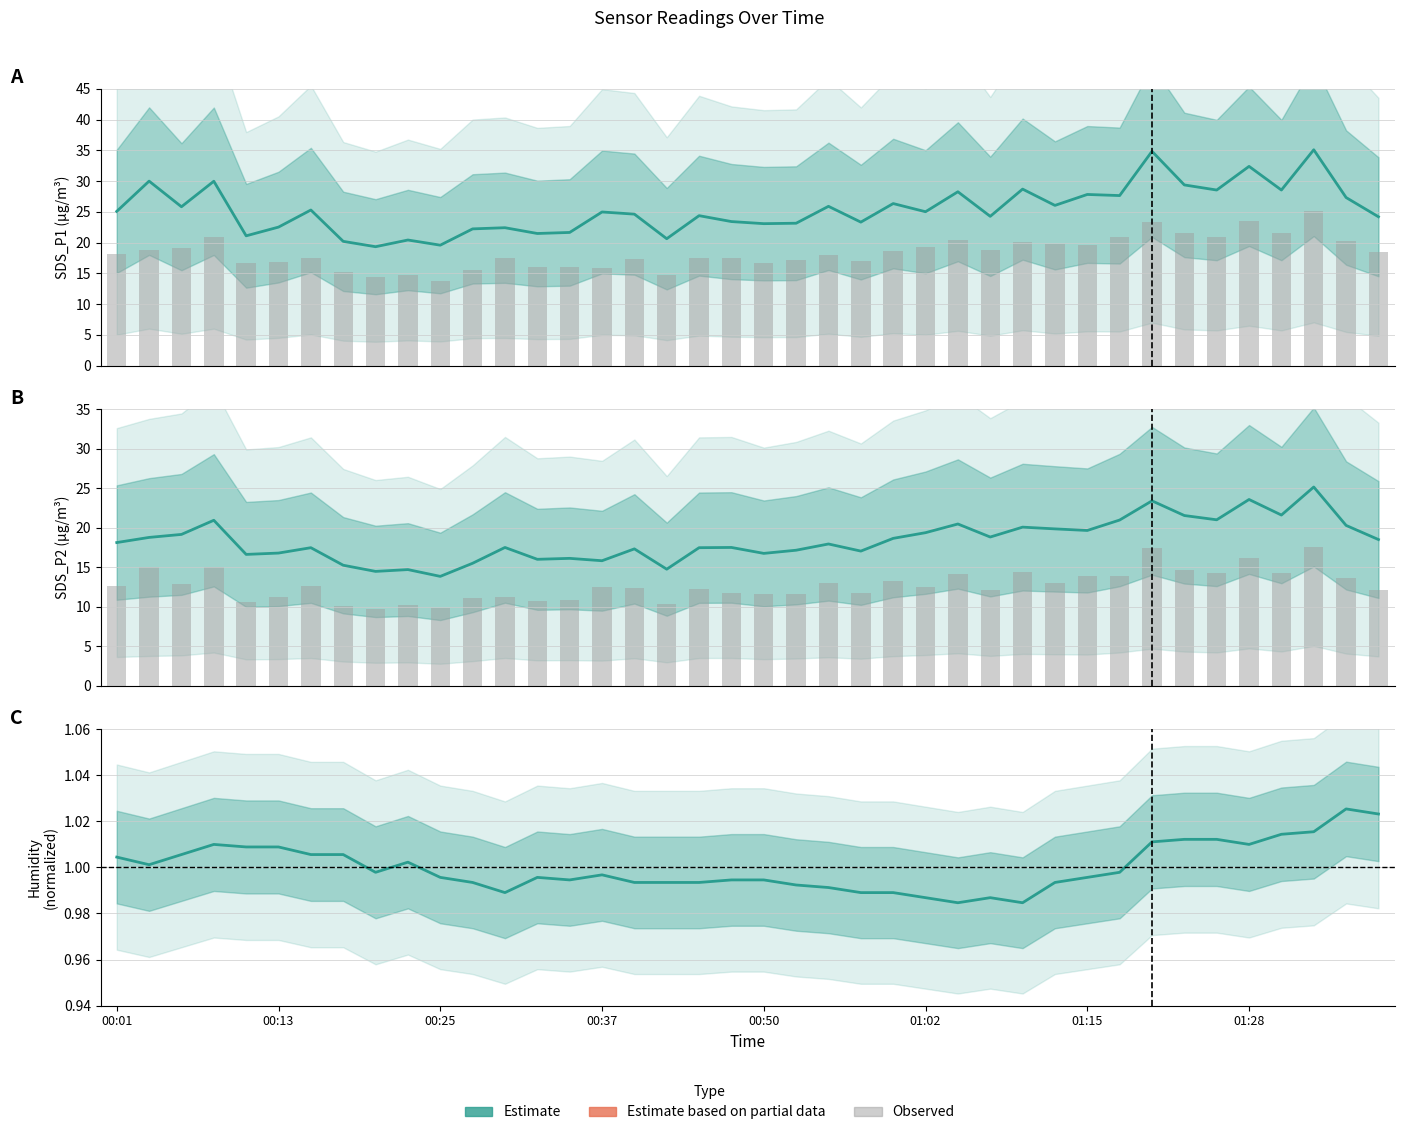

Is the value of SDS_P2 bars at 33 greater than the value of SDS_P1 estimate at 22?

No